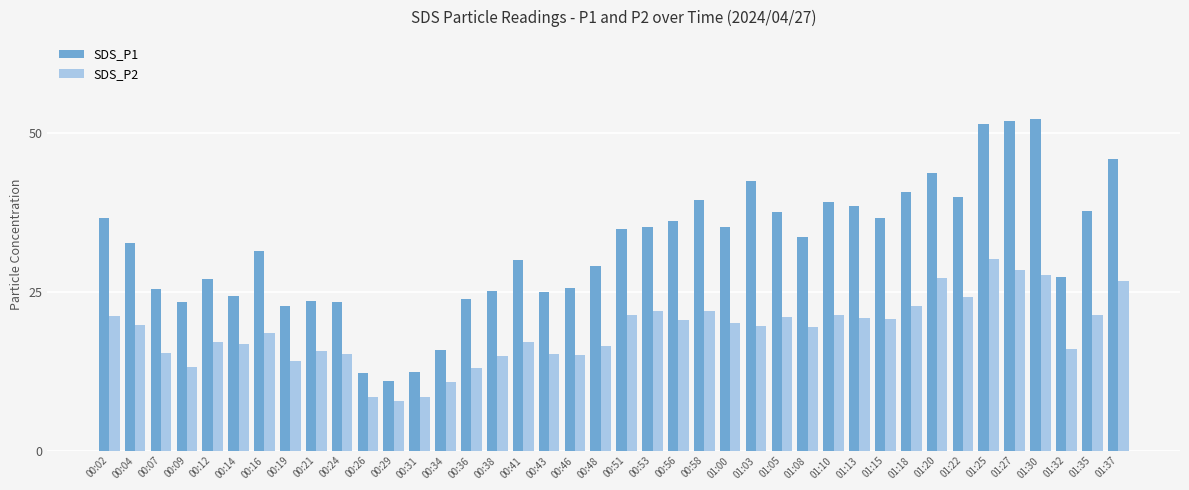

Which series has the widest spread of values?

SDS_P1